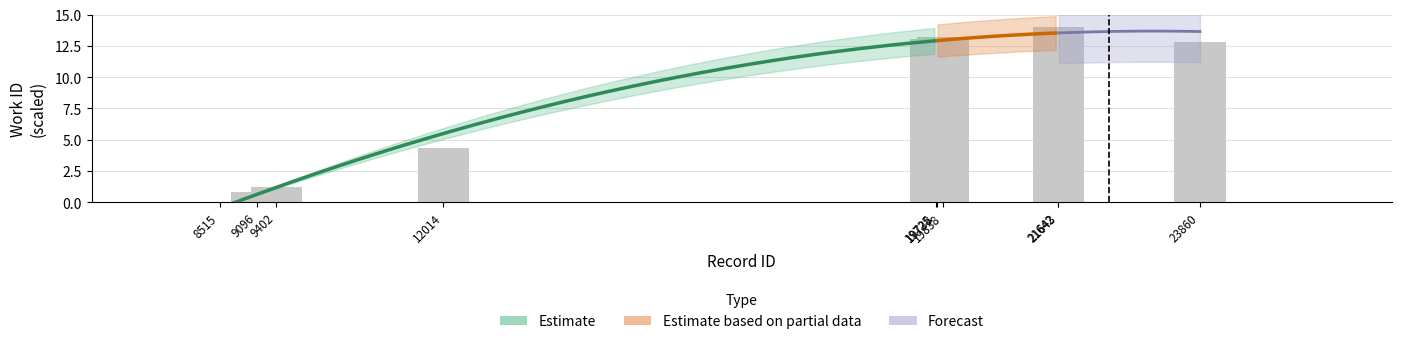

Rank the categories by value from highest to lowest.

21642, 21643, 19838, 19738, 19725, 23860, 12014, 9402, 9096, 8515